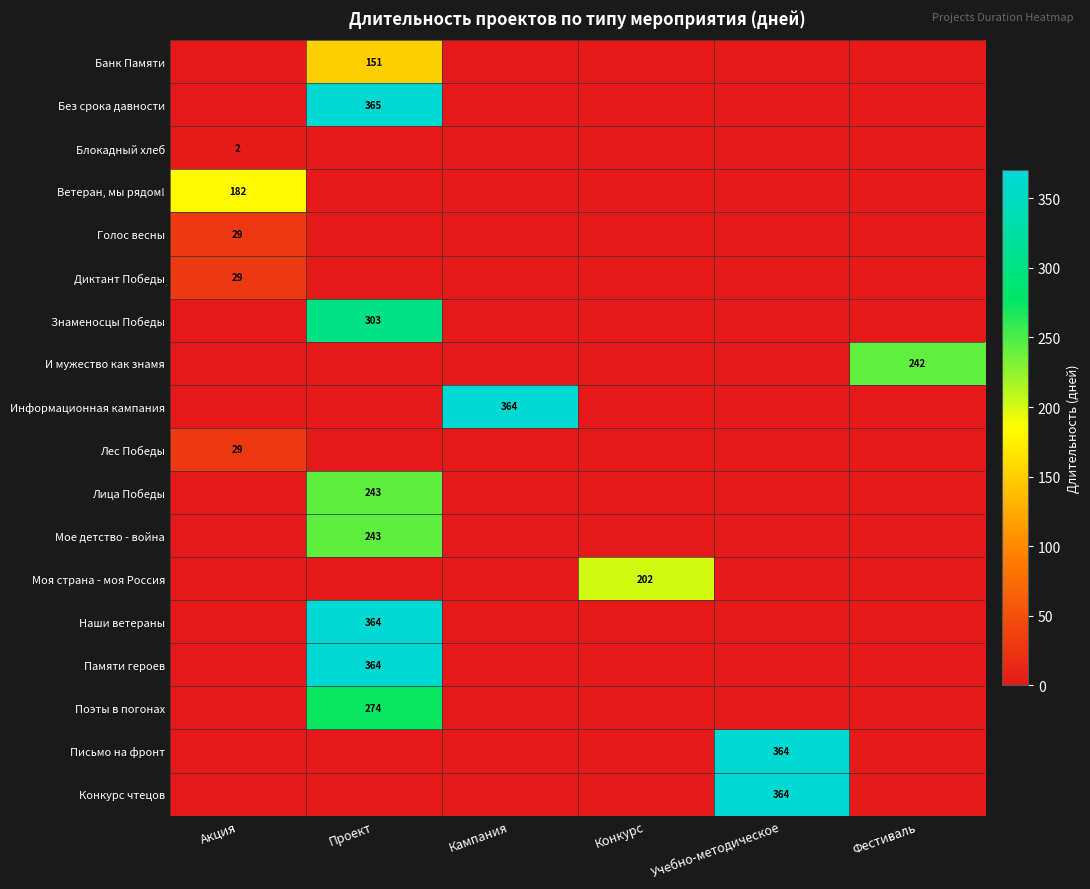

Rank the series by their maximum value, from highest to lowest.

Без срока давности, Информационная кампания, Наши ветераны, Памяти героев, Письмо на фронт, Конкурс чтецов, Знаменосцы Победы, Поэты в погонах, Лица Победы, Мое детство - война, И мужество как знамя, Моя страна - моя Россия, Ветеран, мы рядом!, Банк Памяти, Голос весны, Диктант Победы, Лес Победы, Блокадный хлеб